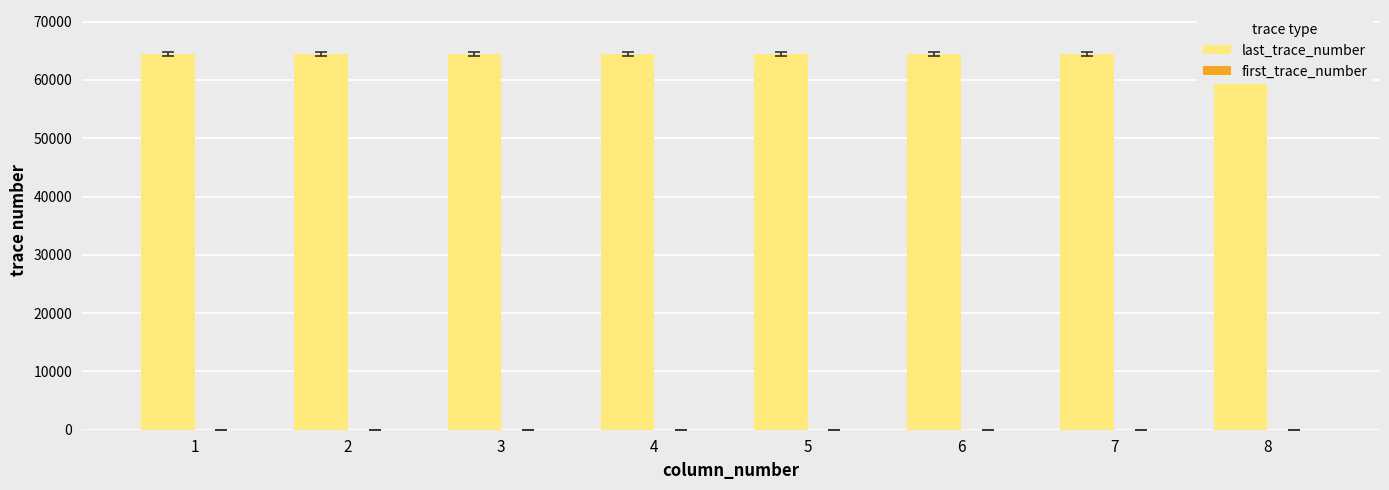

Reading right to left, extract all data points from this chart.

last_trace_number: 8=64500	7=64500	6=64500	5=64500	4=64500	3=64500	2=64500	1=64500
first_trace_number: 8=1	7=1	6=1	5=1	4=1	3=1	2=1	1=1